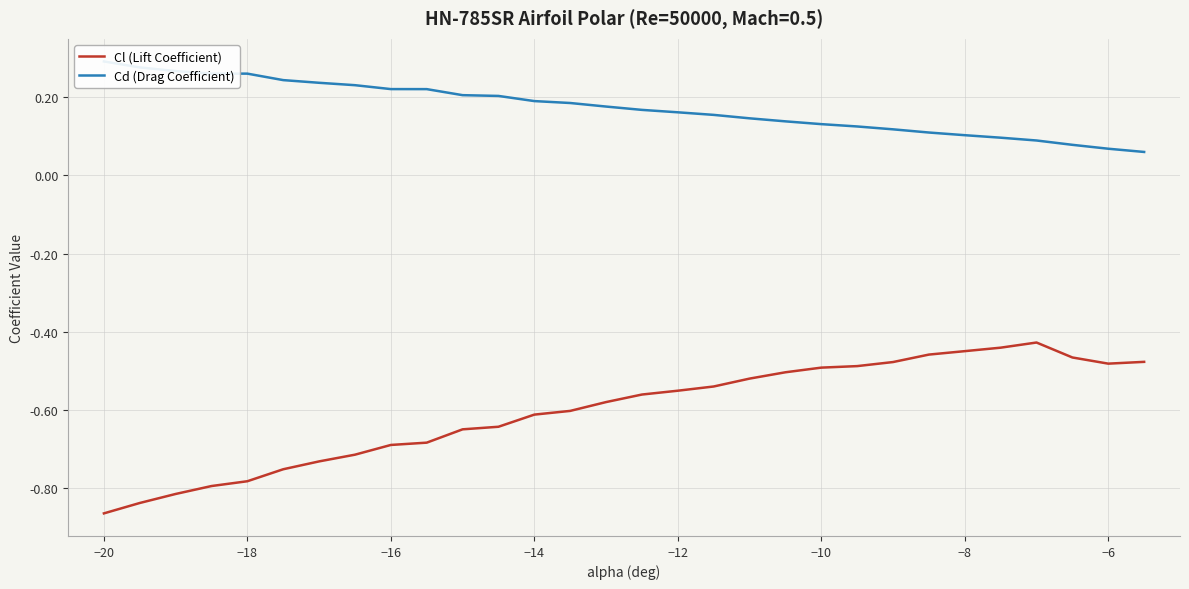

Which series has the largest total across all categories?

Cd (Drag Coefficient)